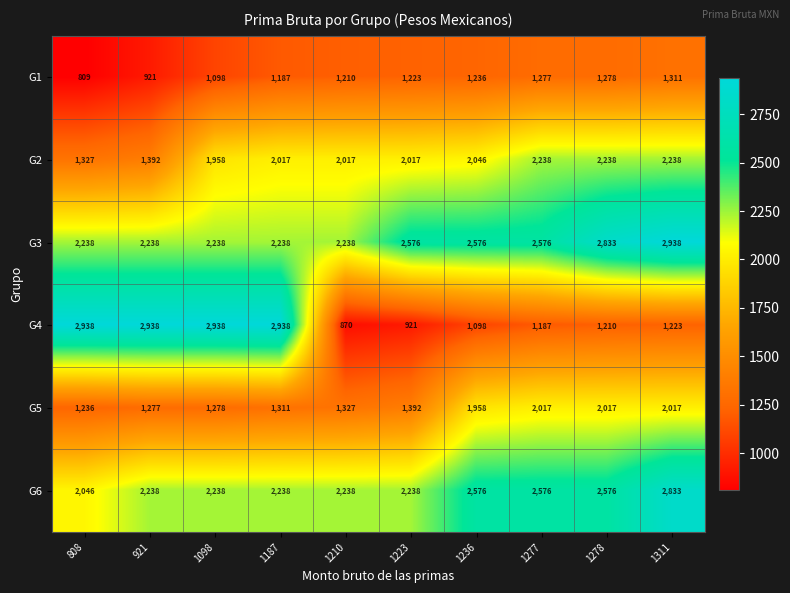

Read the G3 value at 1210, to the nearest 100.

2200